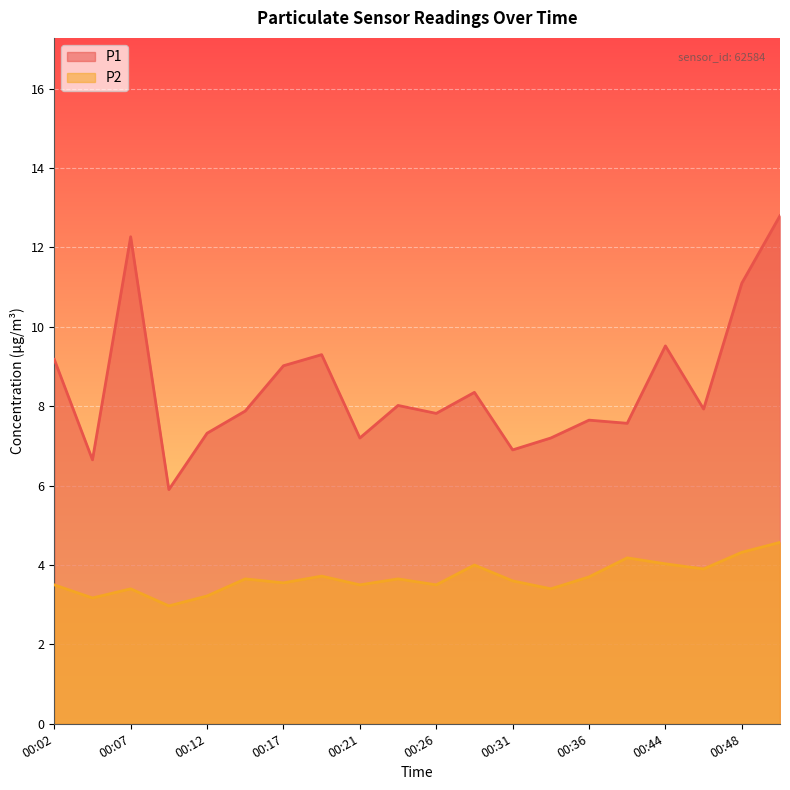

True or false: P1 and P2 intersect in this chart.

False